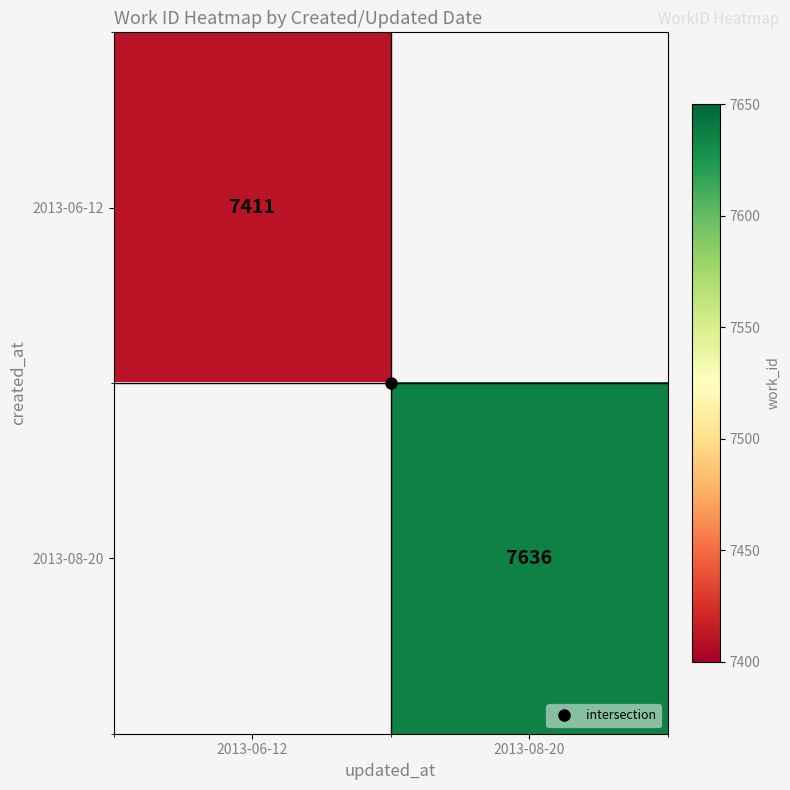

Which series has the largest range (max minus min)?

2013-06-12